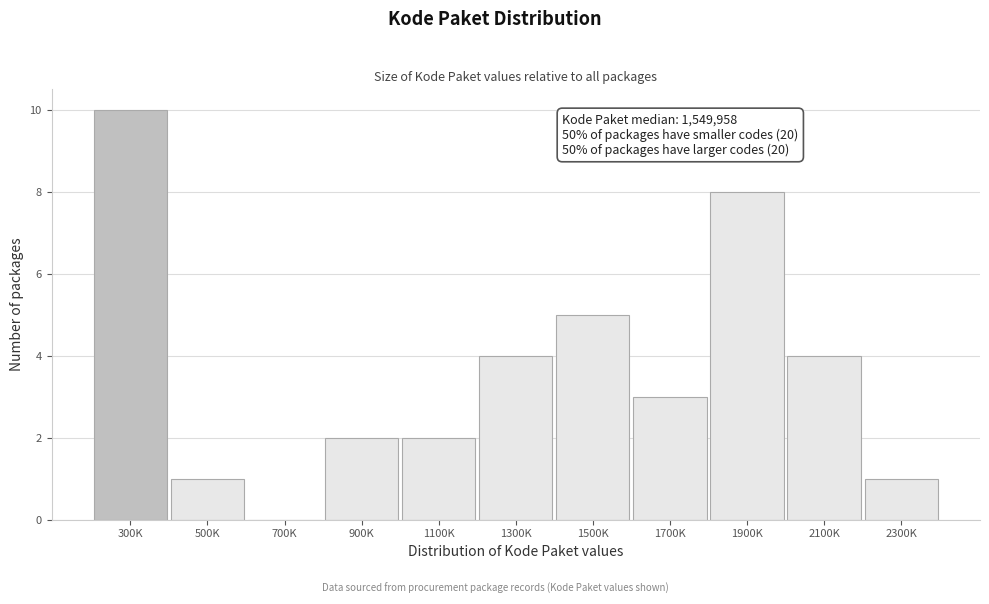

Reading right to left, list all the values displayed in this chart.

2300K=1	2100K=4	1900K=8	1700K=3	1500K=5	1300K=4	1100K=2	900K=2	700K=0	500K=1	300K=10